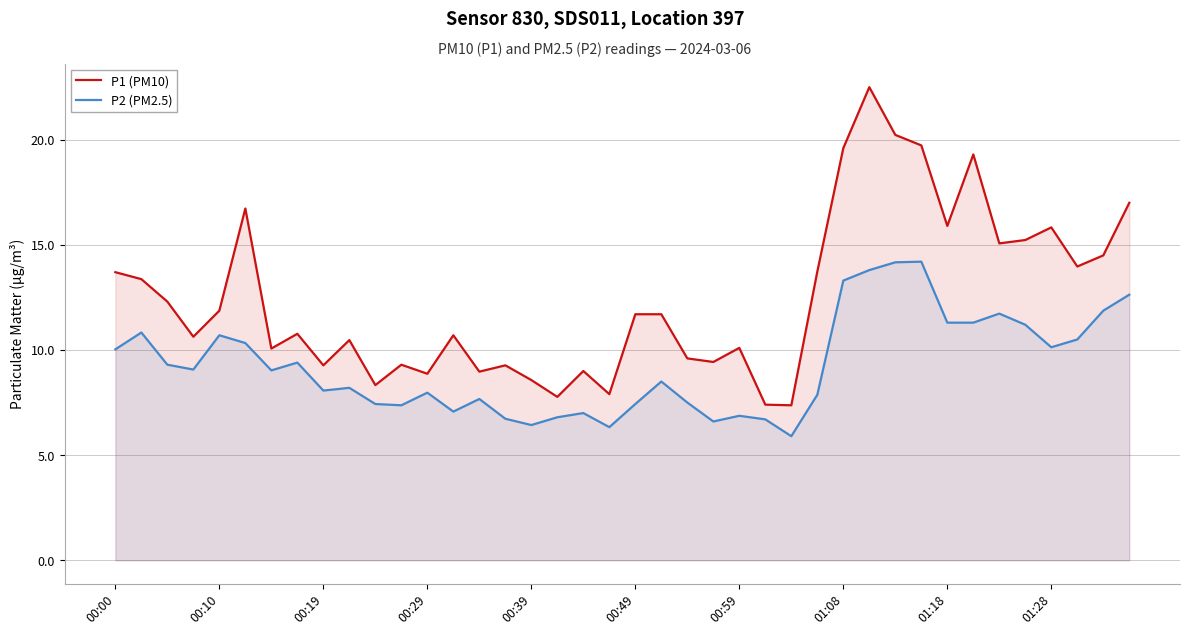

List the series in order of their peak value, lowest first.

P2 (PM2.5), P1 (PM10)